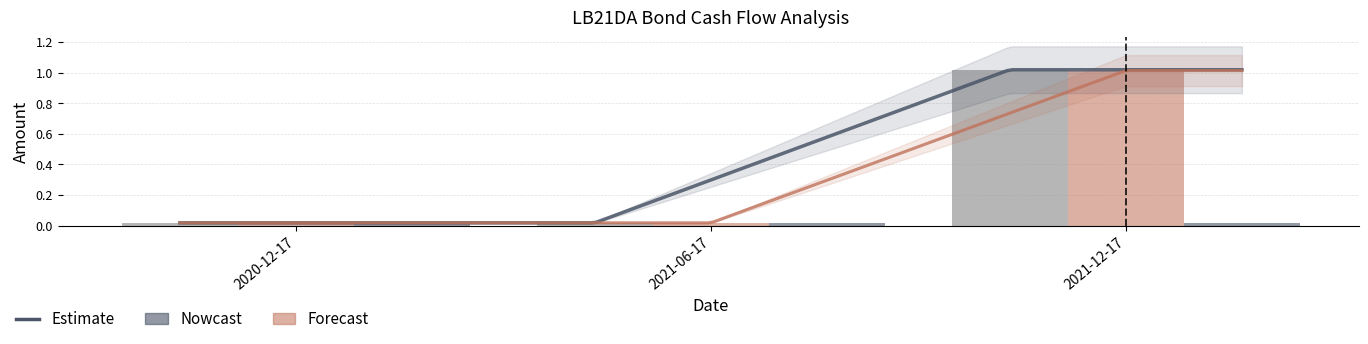

What value does the PV Cash Flow series have at 2021-12-17?

1.0